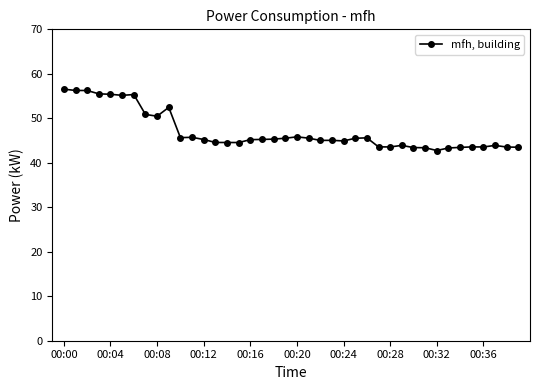

What is the value of the 9th point from the left?

50.5